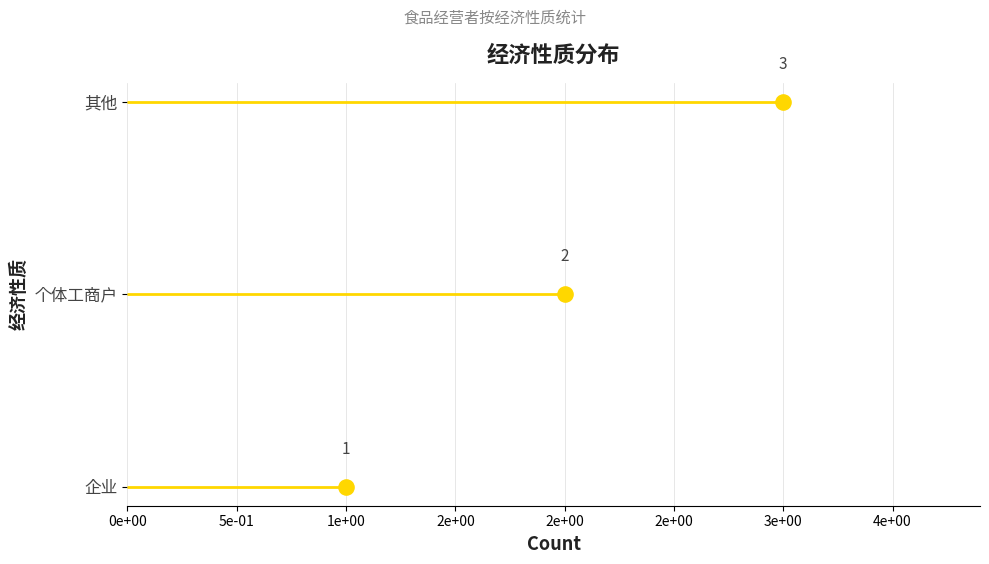

Approximately how many times larger is the value at 3e+00 compared to 2e+00?

2.0